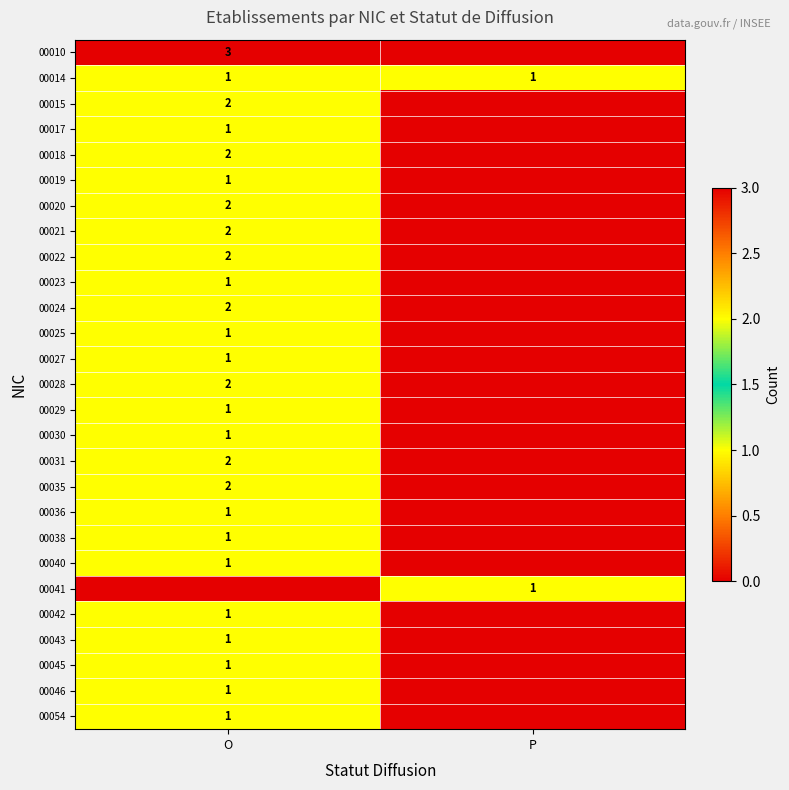

The value of 00040 at O is 2. True or false?

False